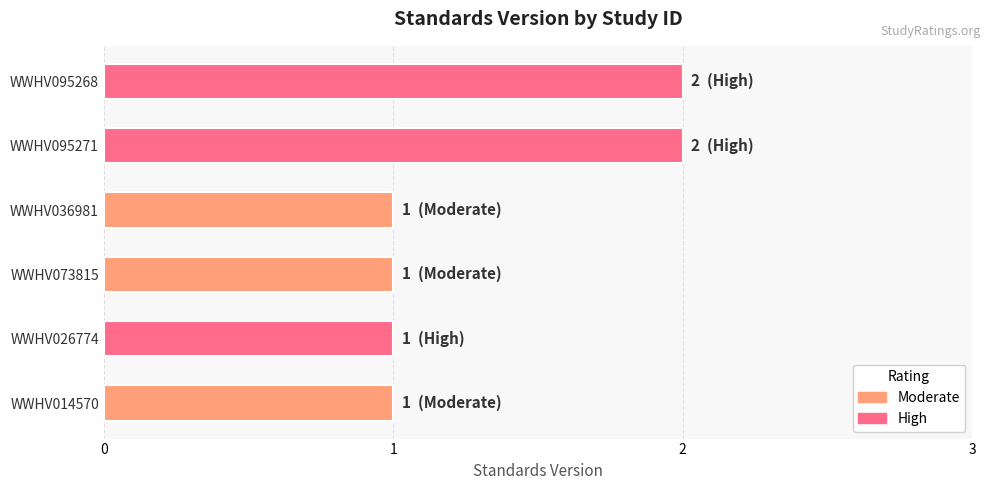

Reading bottom to top, what are all the values shown in this chart?

1	1	1	1	2	2